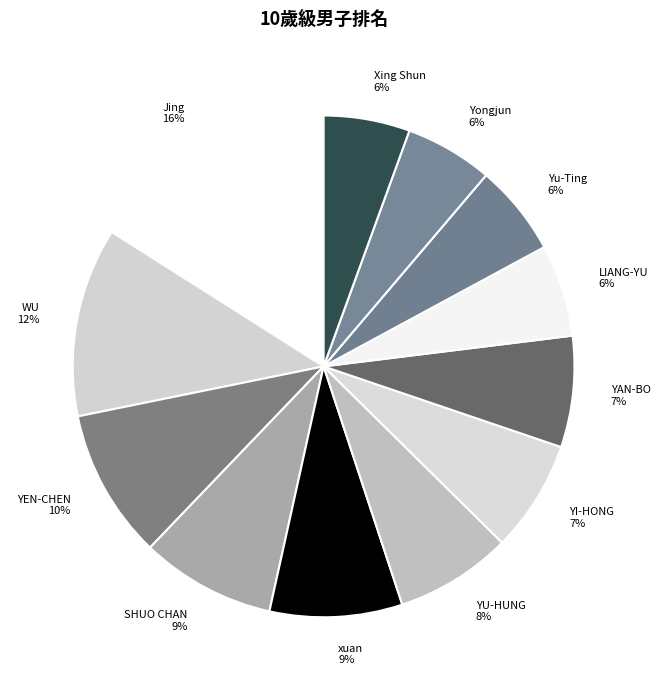

To the nearest percent, what is the average slice percentage?

8%